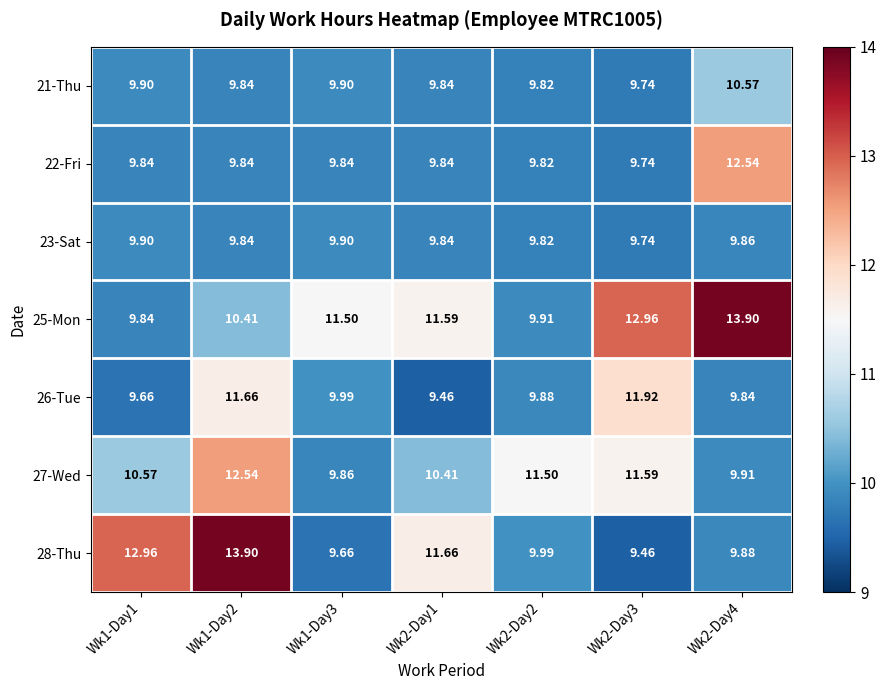

Is the value of 27-Wed at Wk2-Day4 greater than the value of 25-Mon at Wk1-Day3?

No